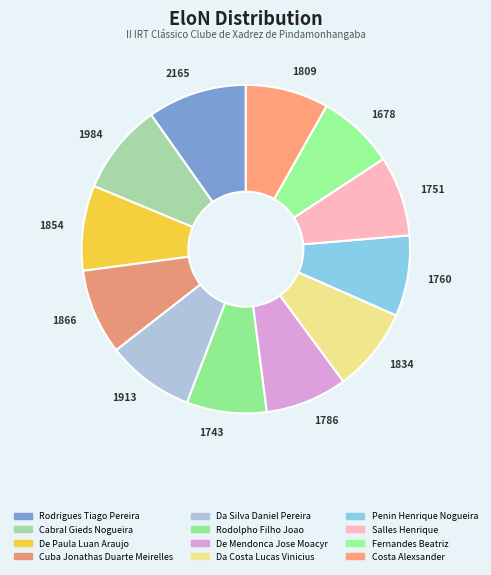

Do 1834 and 1760 together represent more than half of the pie?

No